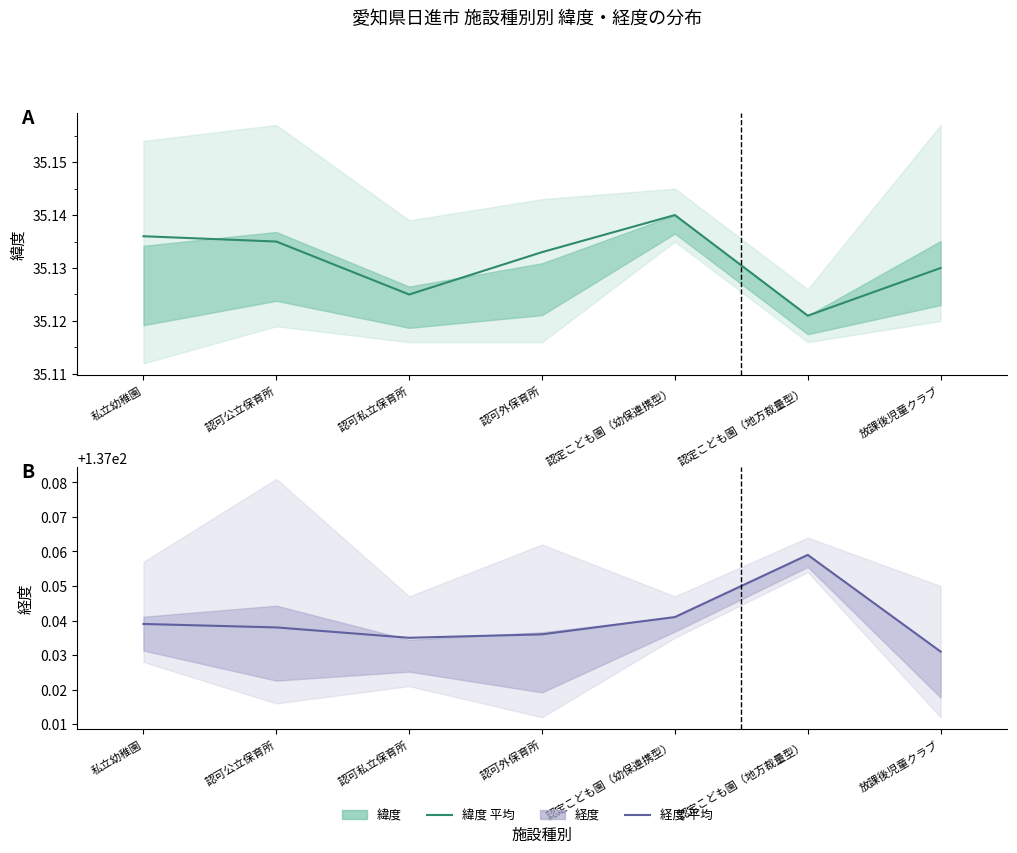

How many interior local peaks does the 経度 (平均) series have?

1